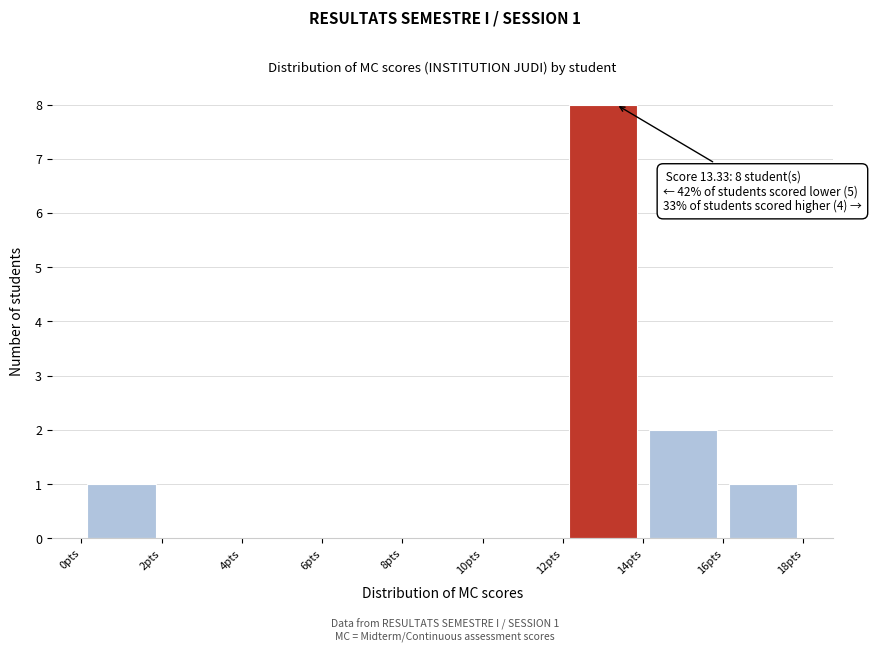

Over which range of the x-axis is the bar tallest?

12 to 14